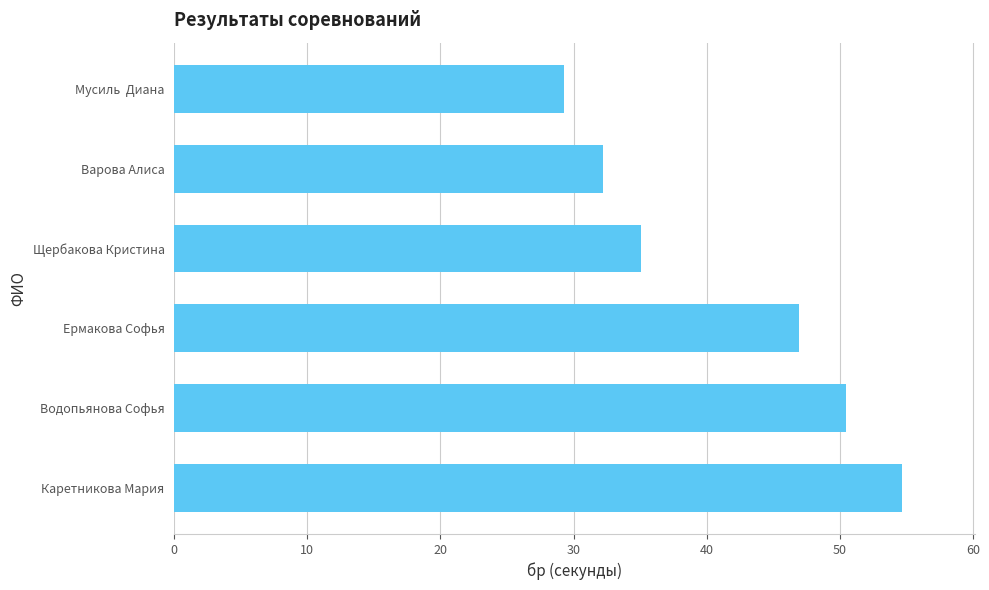

List the labels in order of value, smallest first.

Мусиль  Диана, Варова Алиса, Щербакова Кристина, Ермакова Софья, Водопьянова Софья, Каретникова Мария